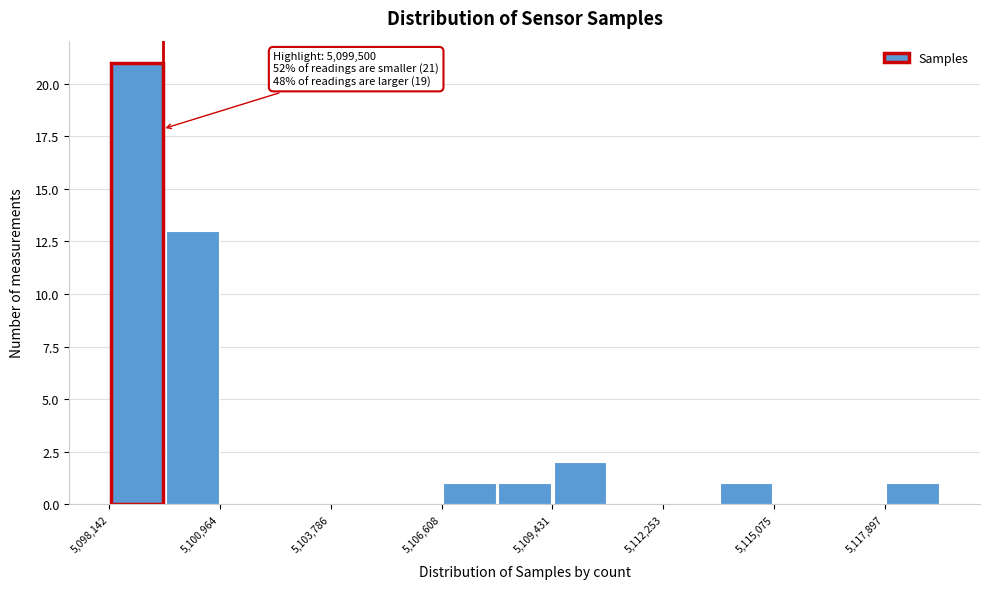

Around what value on the x-axis is the tallest bar? Give the approximate position of its centre, as read against the axis.

5099000